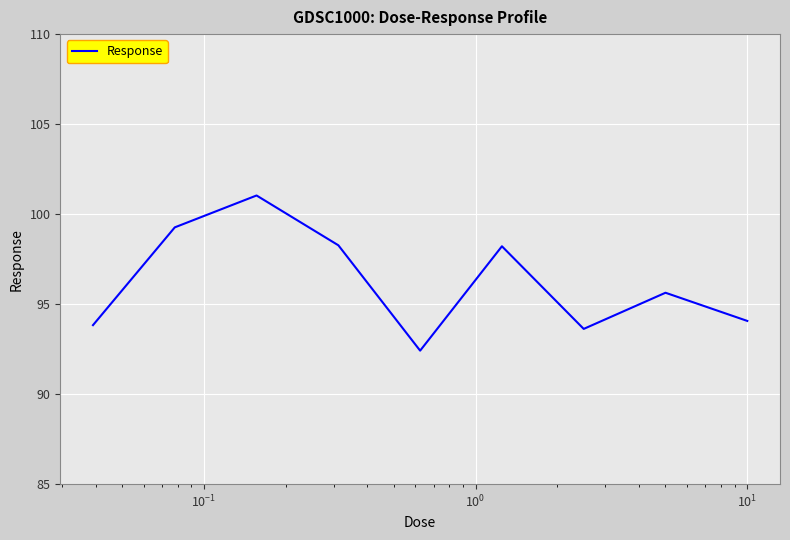

What is the smallest value displayed?

92.4